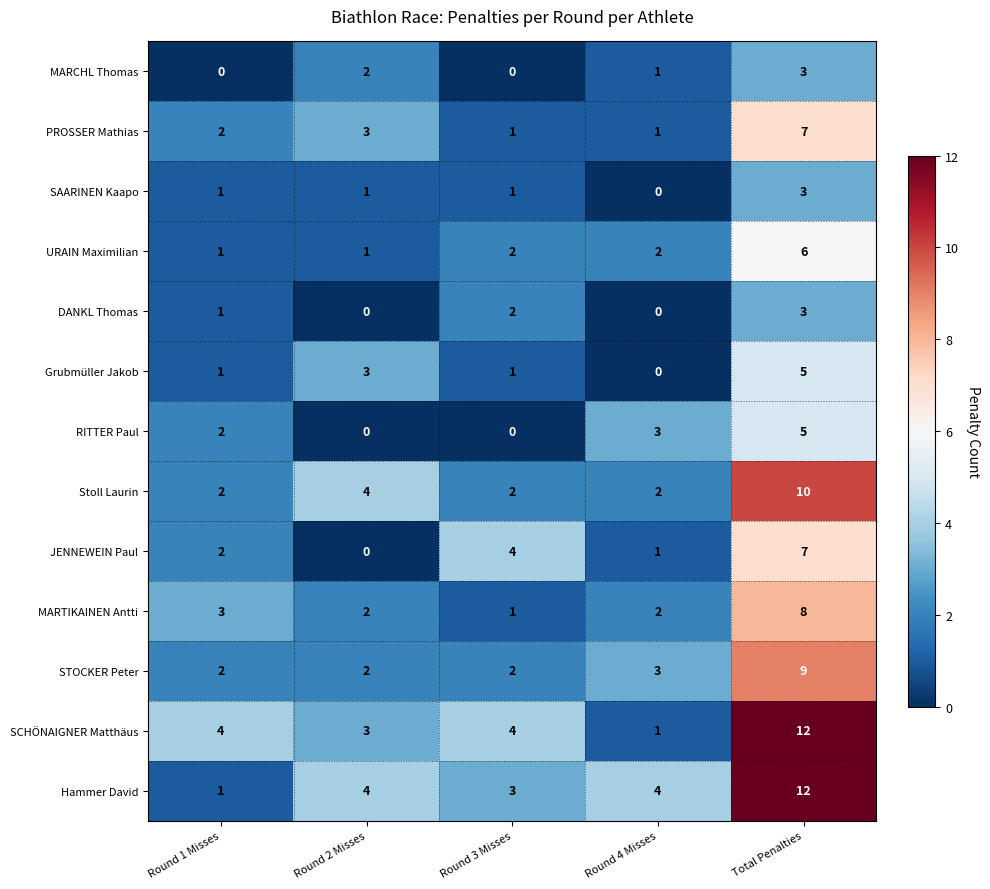

What is the greatest value displayed?

12